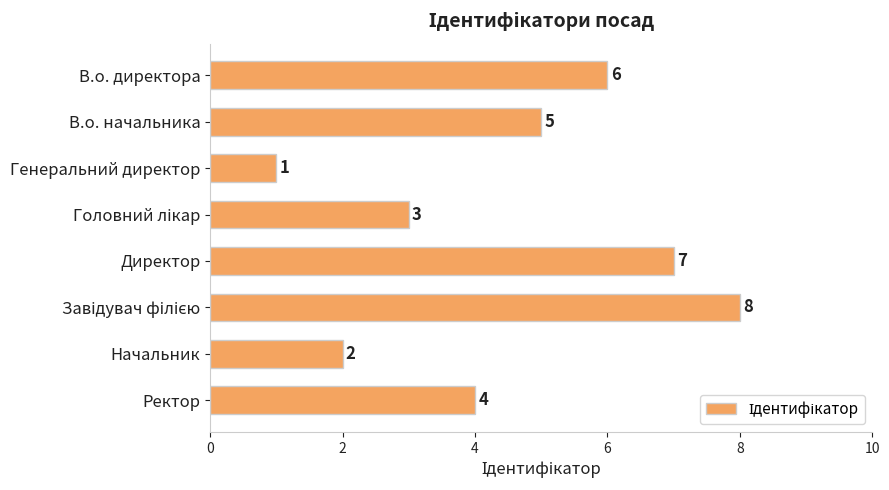

What is the difference between the maximum and minimum values?

7